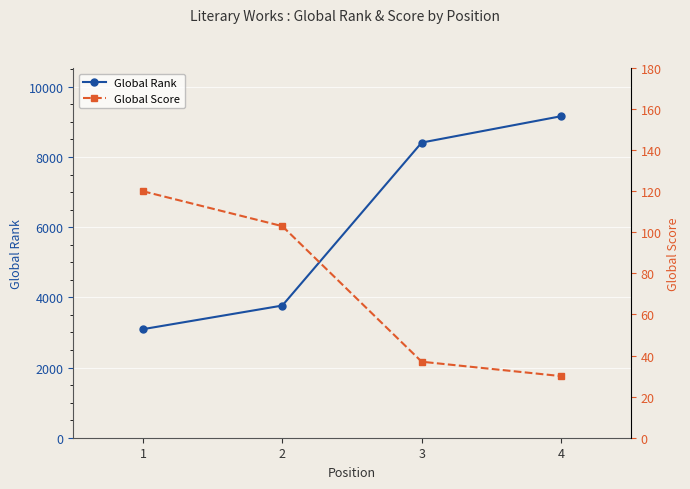

What is the difference between the highest and lowest values at 4?

9133